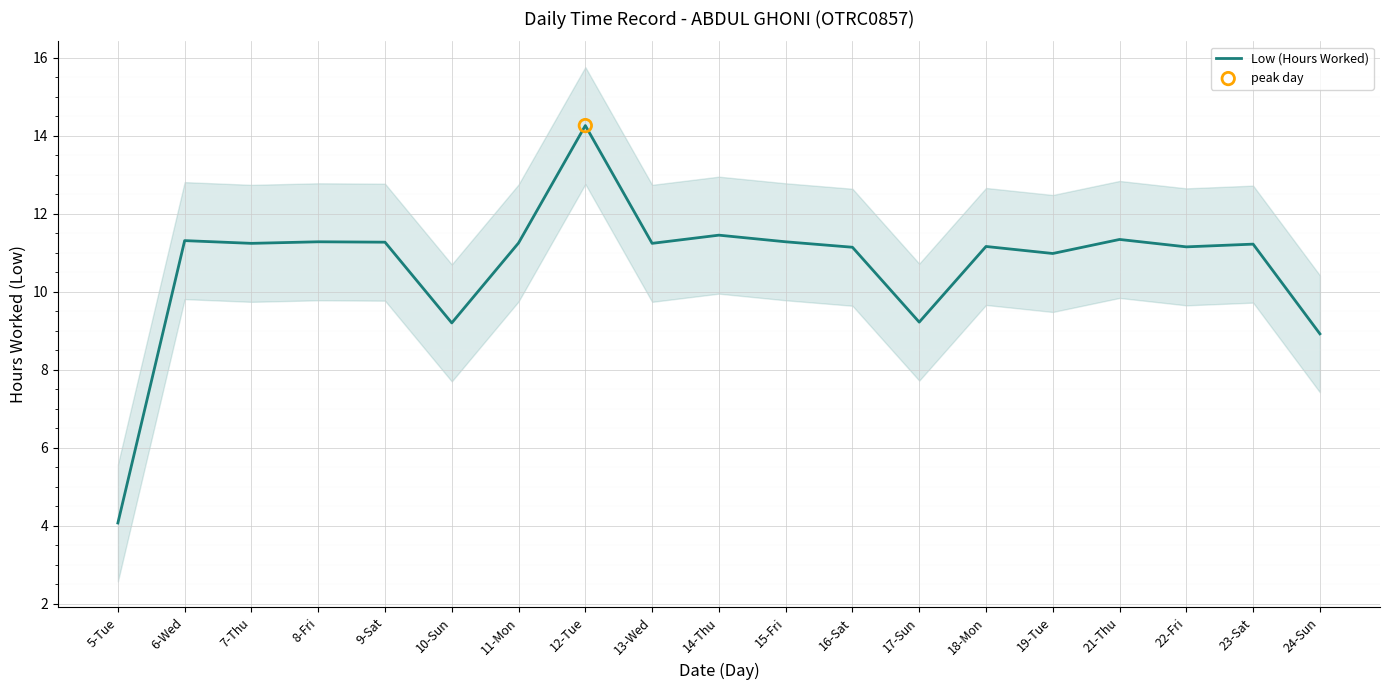

Approximately how many times larger is the value at 19-Tue compared to 5-Tue?

2.7